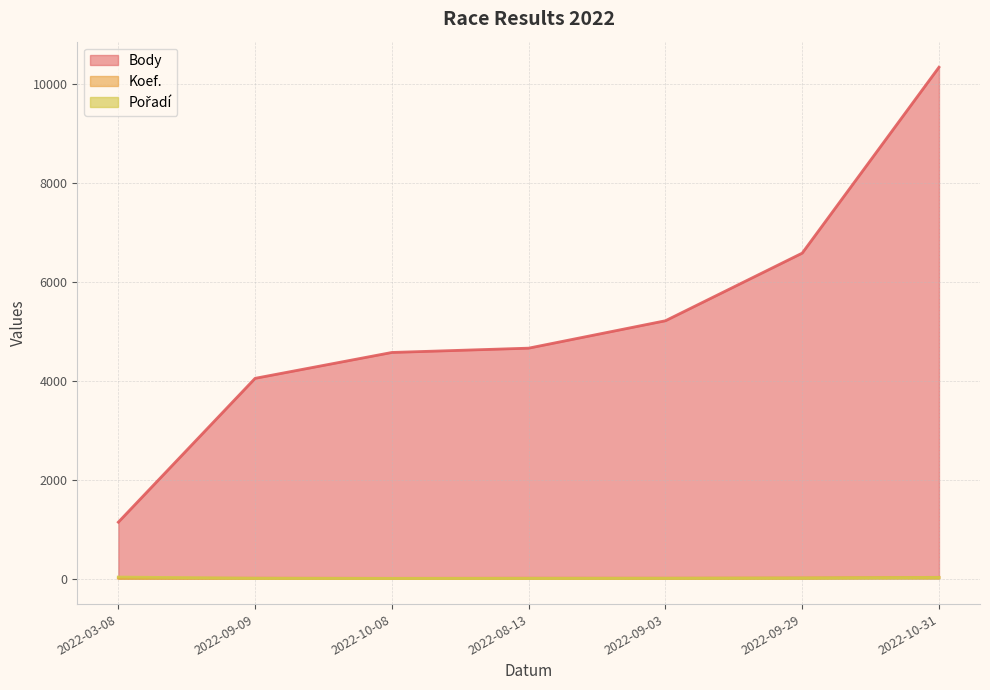

What is the difference between the Body values at 2022-03-08 and 2022-09-09?

2908